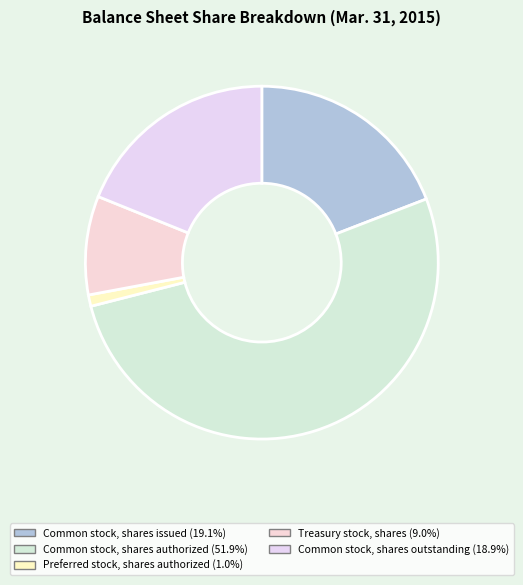

Which category has the smallest portion of the pie?

Preferred stock, shares authorized